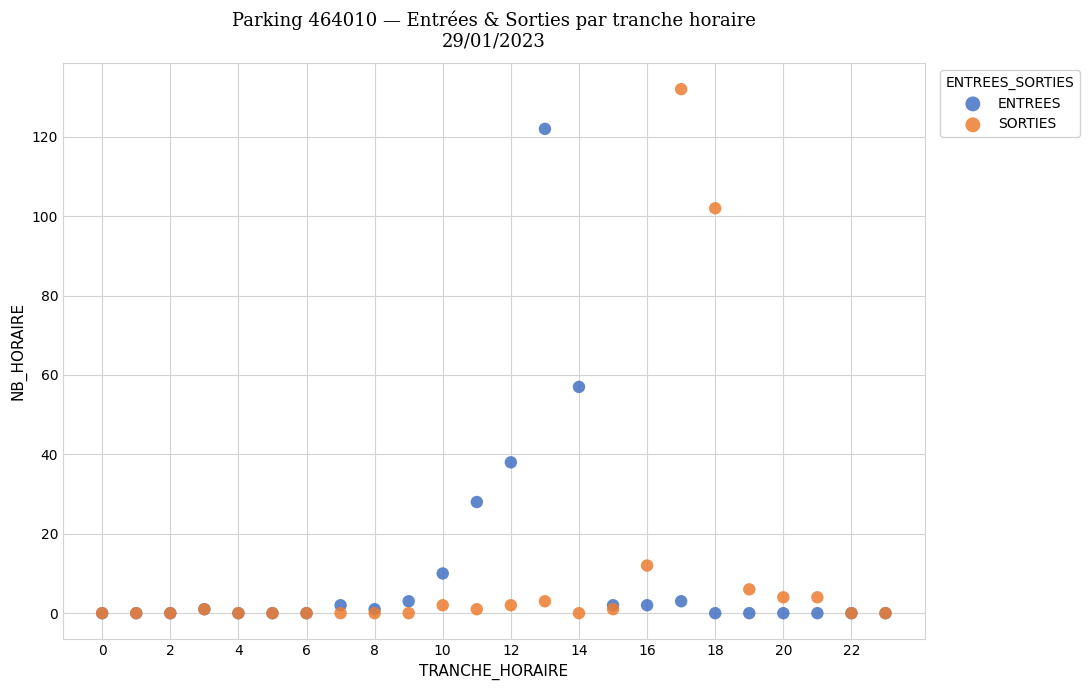

In the SORTIES series, what Y value is closest to 66?

102